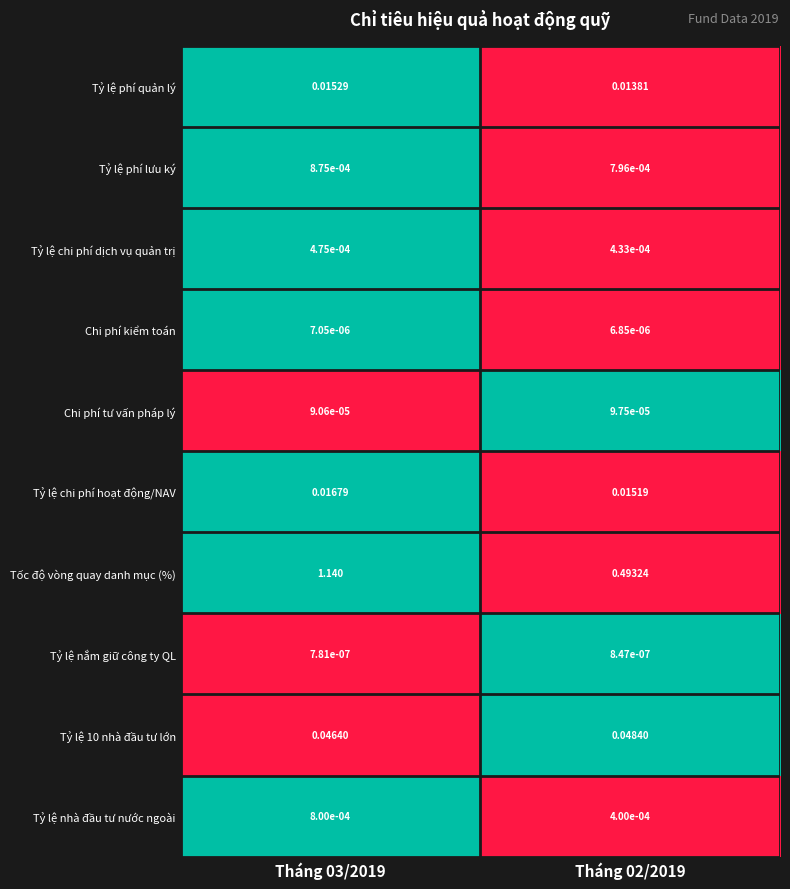

Which series has the widest spread of values?

Tốc độ vòng quay danh mục (%)